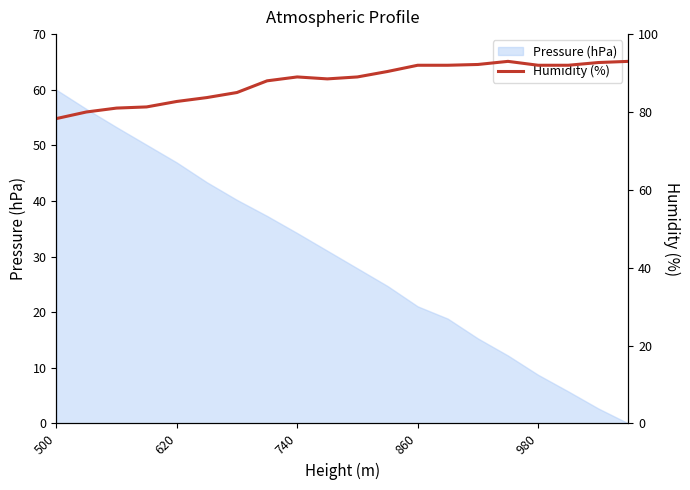

What is the highest value of the Pressure (hPa) series?

60.0